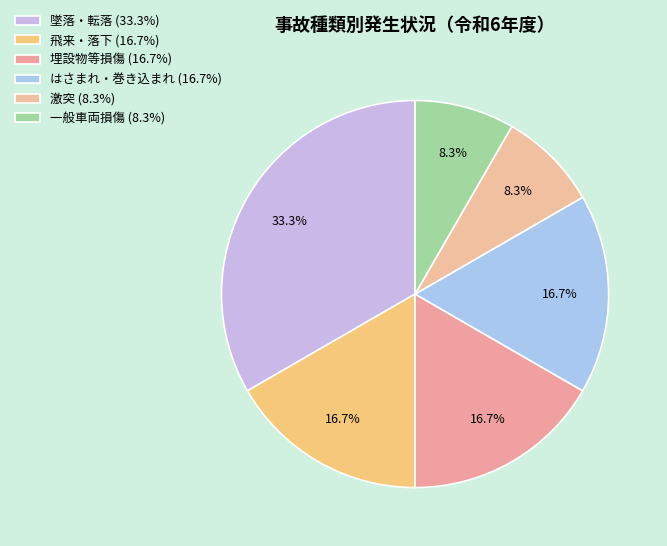

Between 激突 and 飛来・落下, which is larger?

飛来・落下